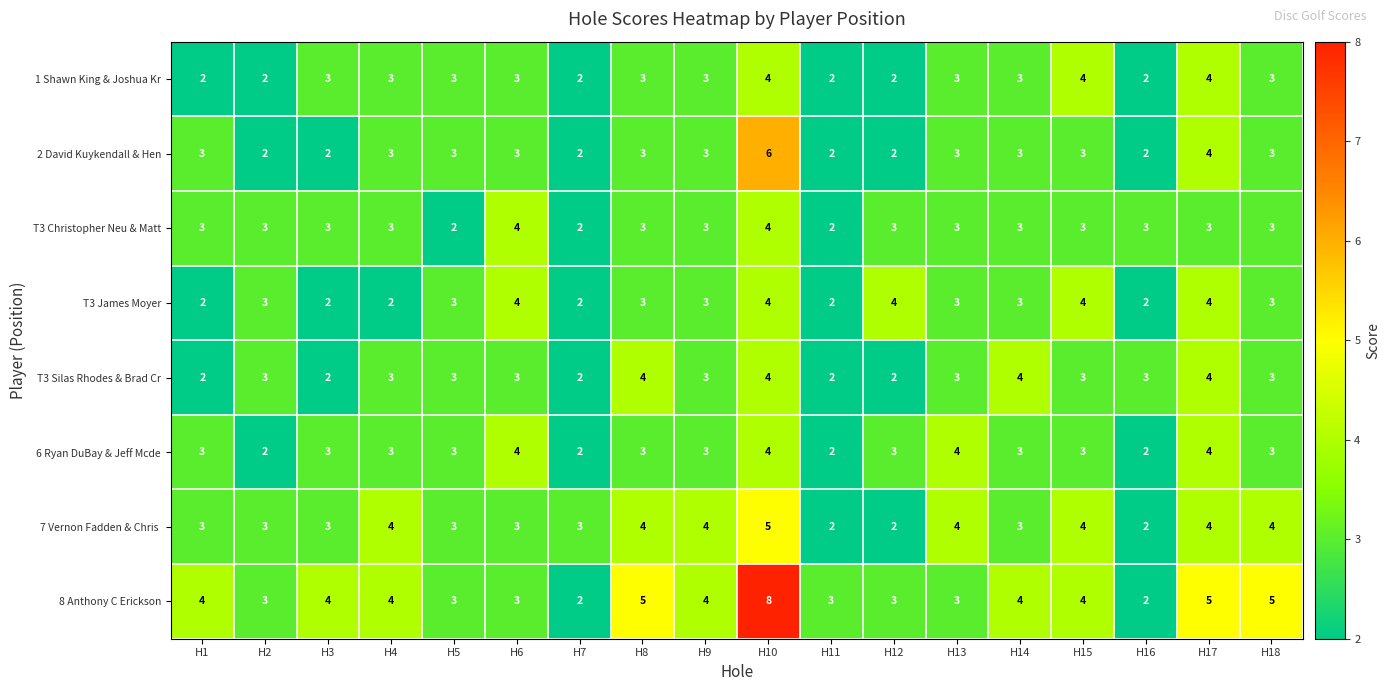

Which series has the largest range (max minus min)?

8 Anthony C Erickson